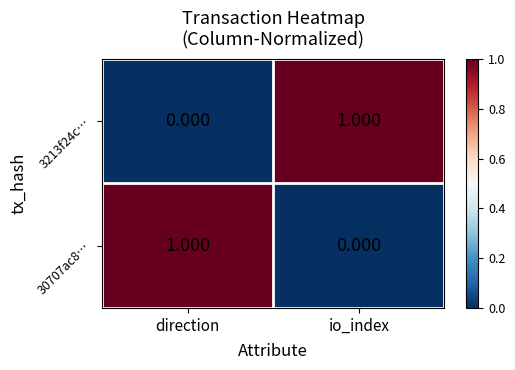

At which label does 30707ac8… reach its minimum?

io_index